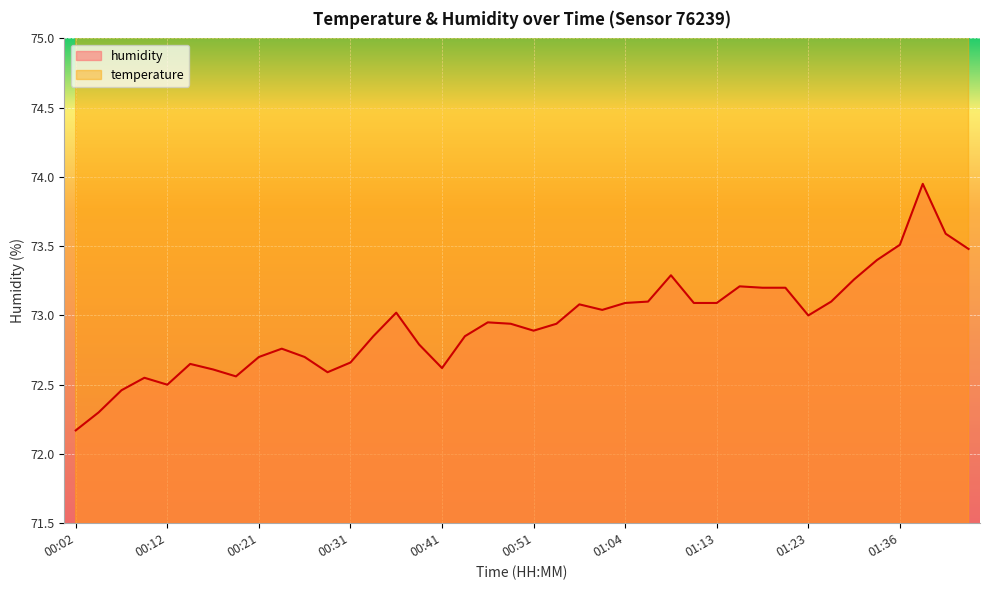

List the labels in order of humidity value, largest first.

01:39, 01:41, 01:36, 01:43, 01:34, 01:09, 01:31, 01:16, 01:18, 01:21, 01:06, 01:26, 01:04, 01:11, 01:13, 00:59, 01:01, 00:36, 01:23, 00:47, 00:49, 00:54, 00:51, 00:34, 00:44, 00:39, 00:24, 00:21, 00:26, 00:31, 00:14, 00:41, 00:16, 00:29, 00:19, 00:09, 00:12, 00:07, 00:04, 00:02